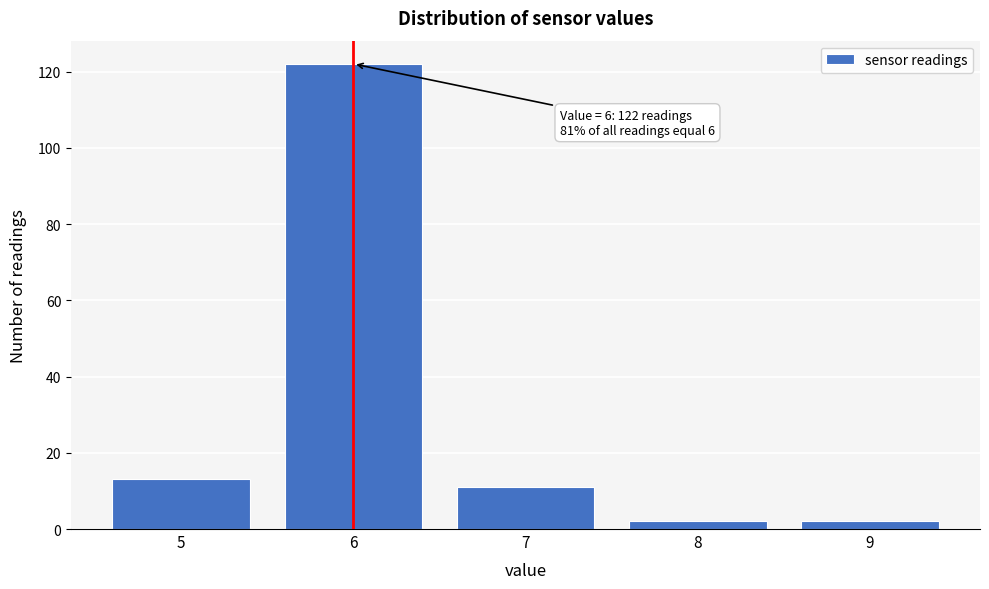

Reading left to right, transcribe all the data shown in this chart.

5=13	6=122	7=11	8=2	9=2